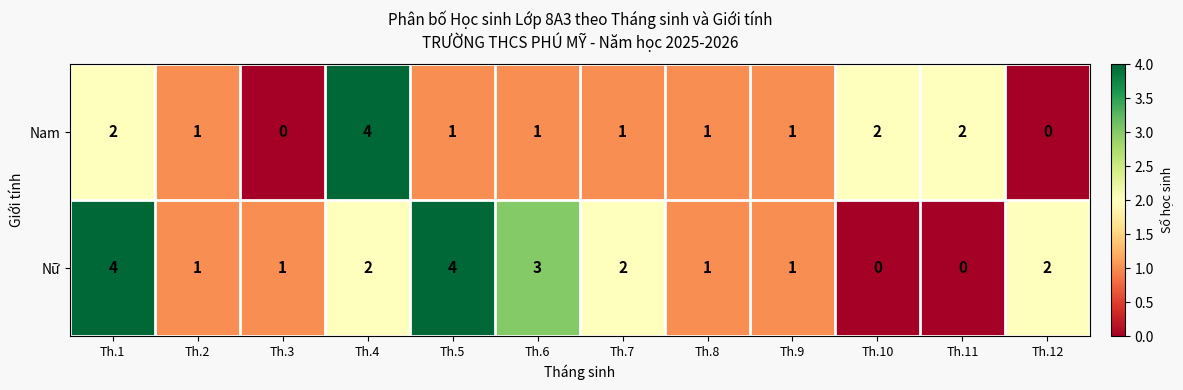

Between Th.1 and Th.9, which series saw the biggest shift?

Nữ